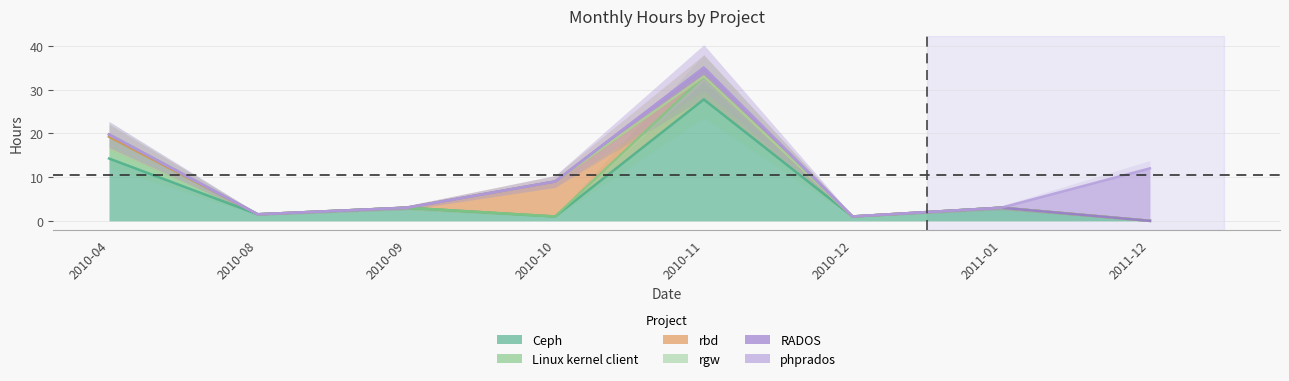

What is the total value across all series at 5?

1.0